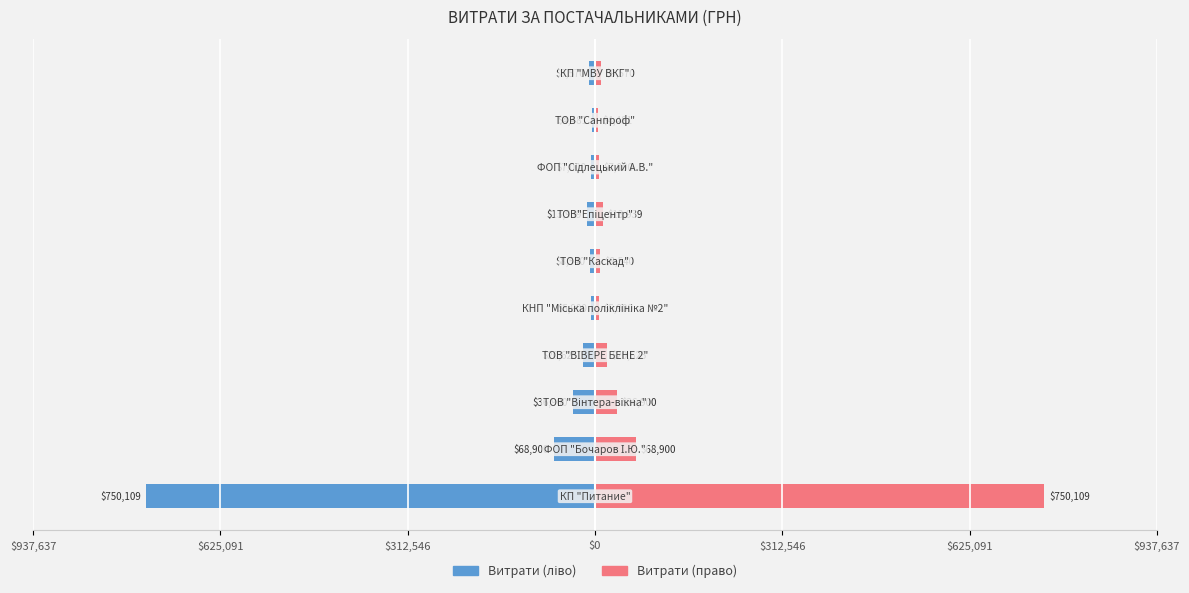

How many groups of bars are there?

10